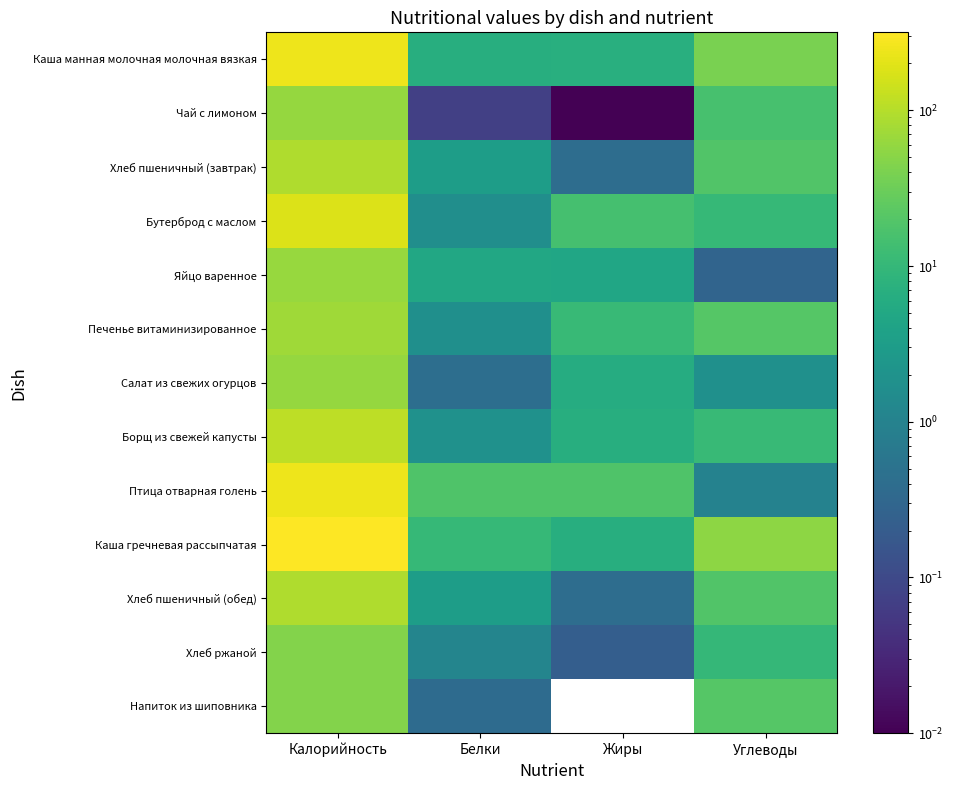

Which series has the largest total across all categories?

Каша гречневая рассыпчатая